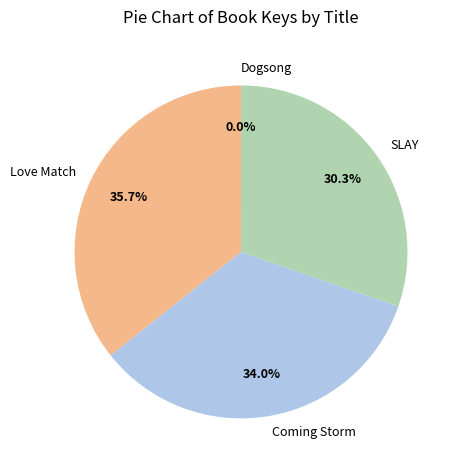

Is it true that SLAY is 30% of the pie?

True